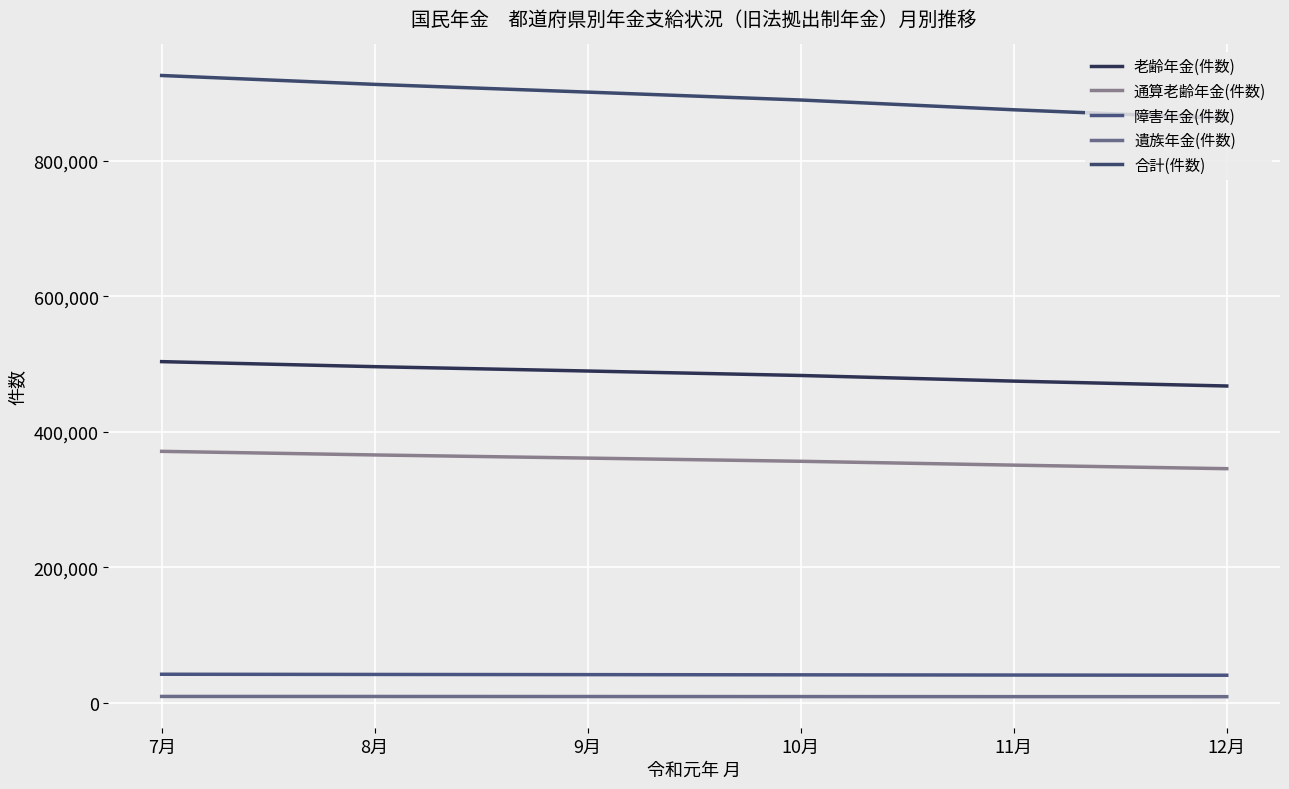

How many categories are shown in the chart?

6